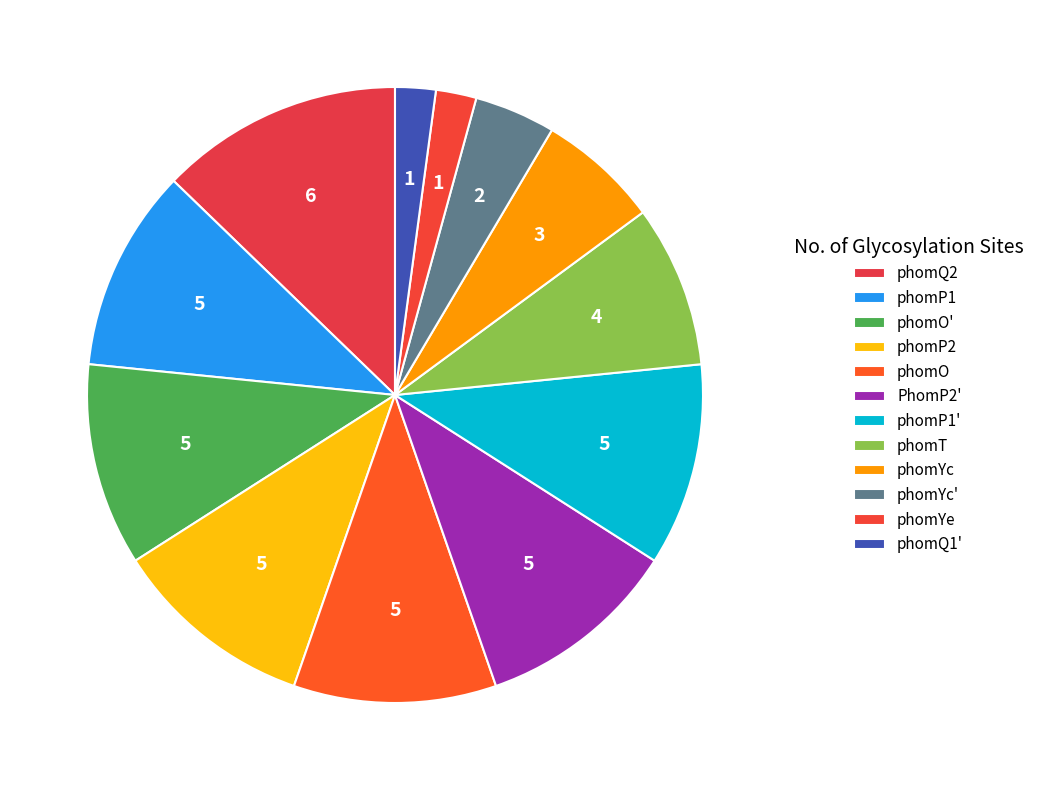

How many slices are in this pie chart?

12